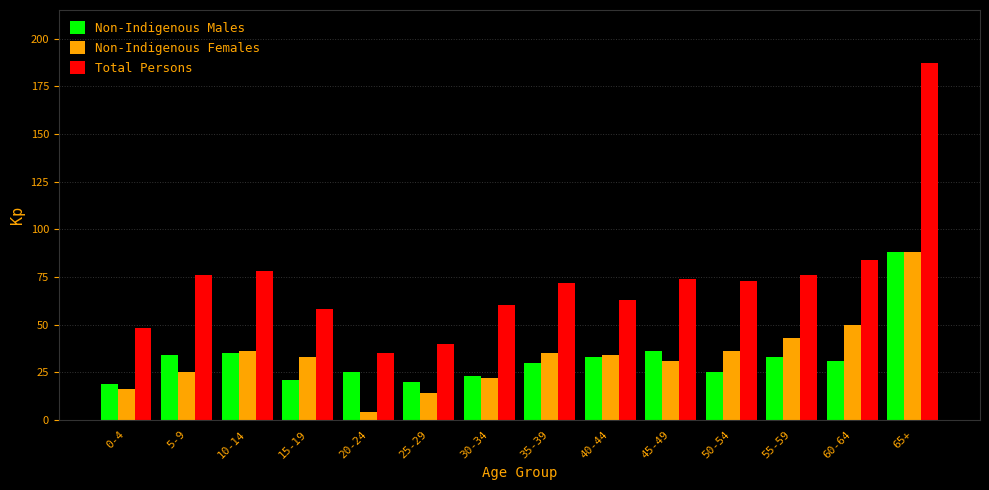

Reading left to right, extract all data points from this chart.

Non-Indigenous Males: 19	34	35	21	25	20	23	30	33	36	25	33	31	88
Non-Indigenous Females: 16	25	36	33	4	14	22	35	34	31	36	43	50	88
Total Persons: 48	76	78	58	35	40	60	72	63	74	73	76	84	187